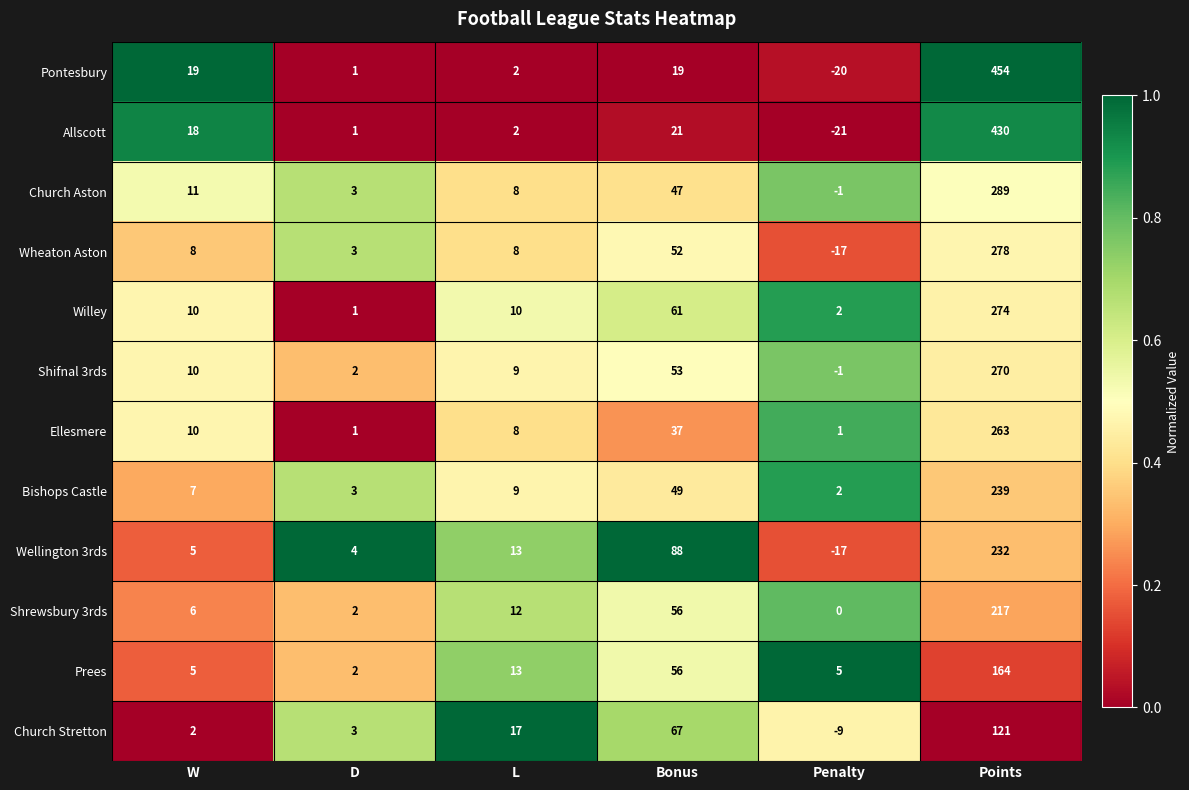

Which series has the largest total across all categories?

Pontesbury